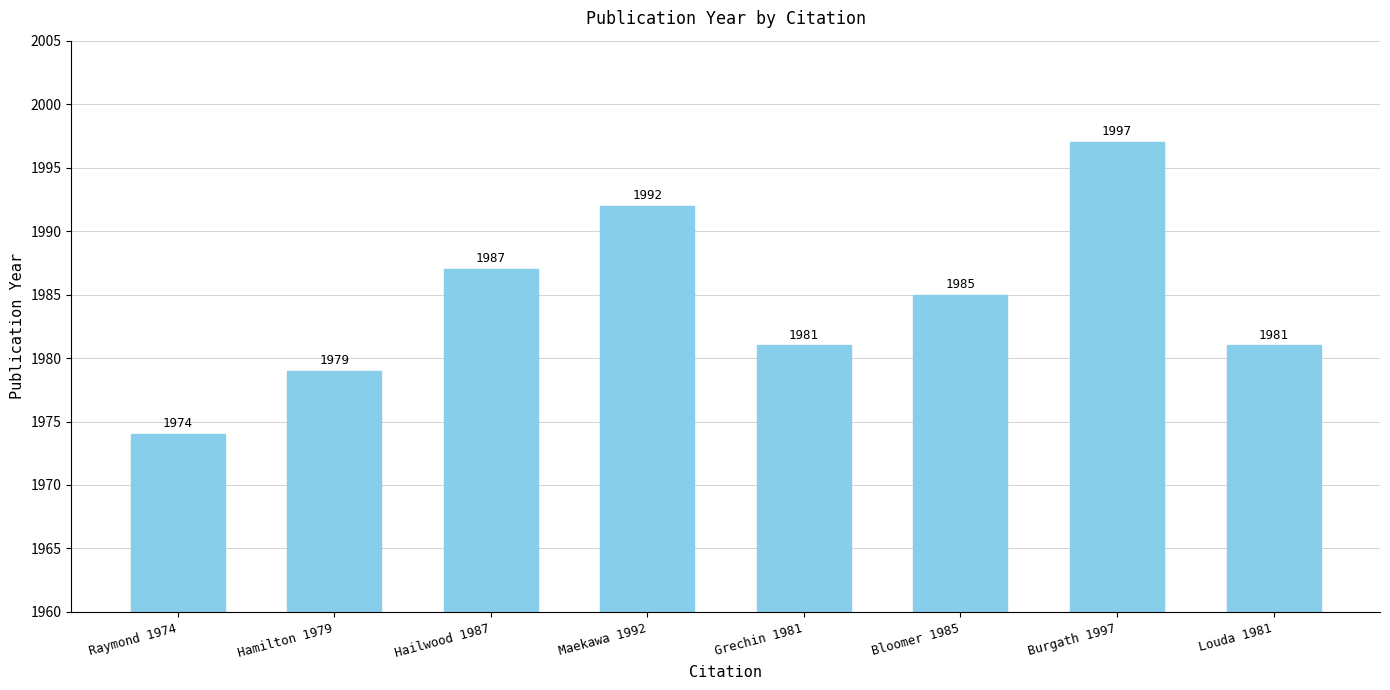

What is the difference between the maximum and second lowest values?

18